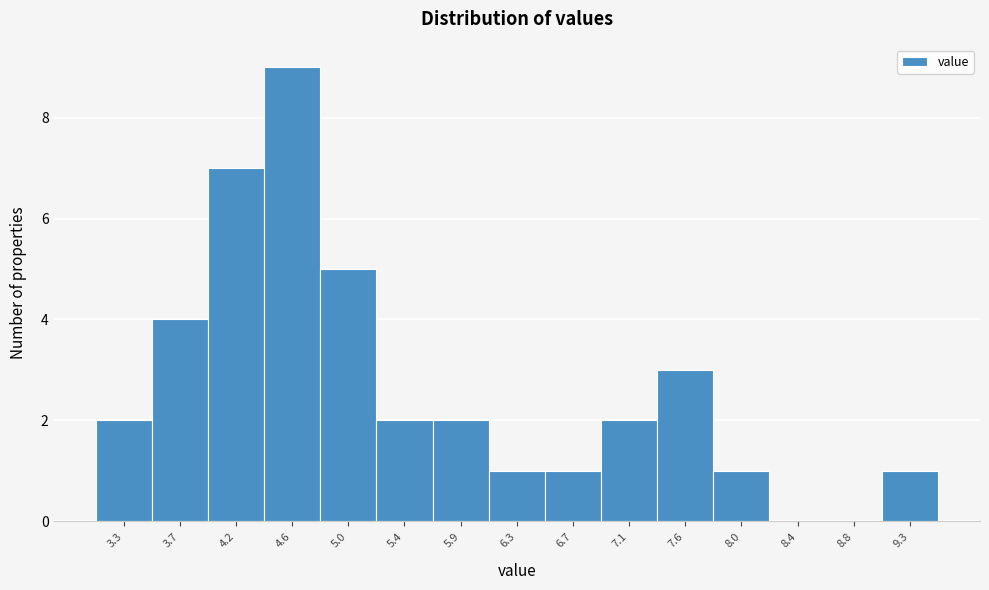

Reading right to left, extract all data points from this chart.

9.3=1	8.8=0	8.4=0	8.0=1	7.6=3	7.1=2	6.7=1	6.3=1	5.9=2	5.4=2	5.0=5	4.6=9	4.2=7	3.7=4	3.3=2